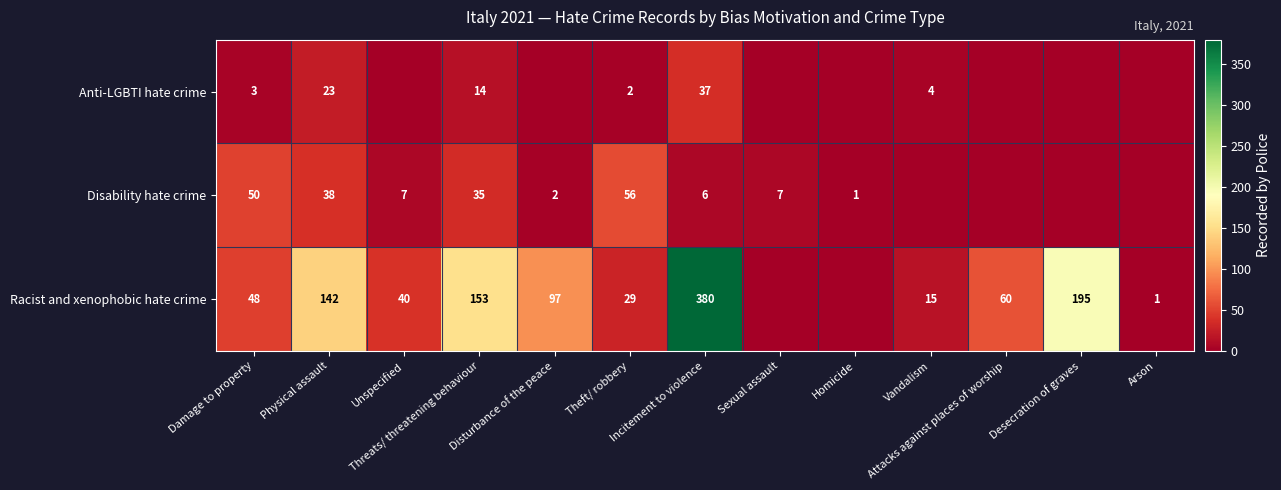

The Anti-LGBTI hate crime series shows 0 at Homicide. True or false?

True